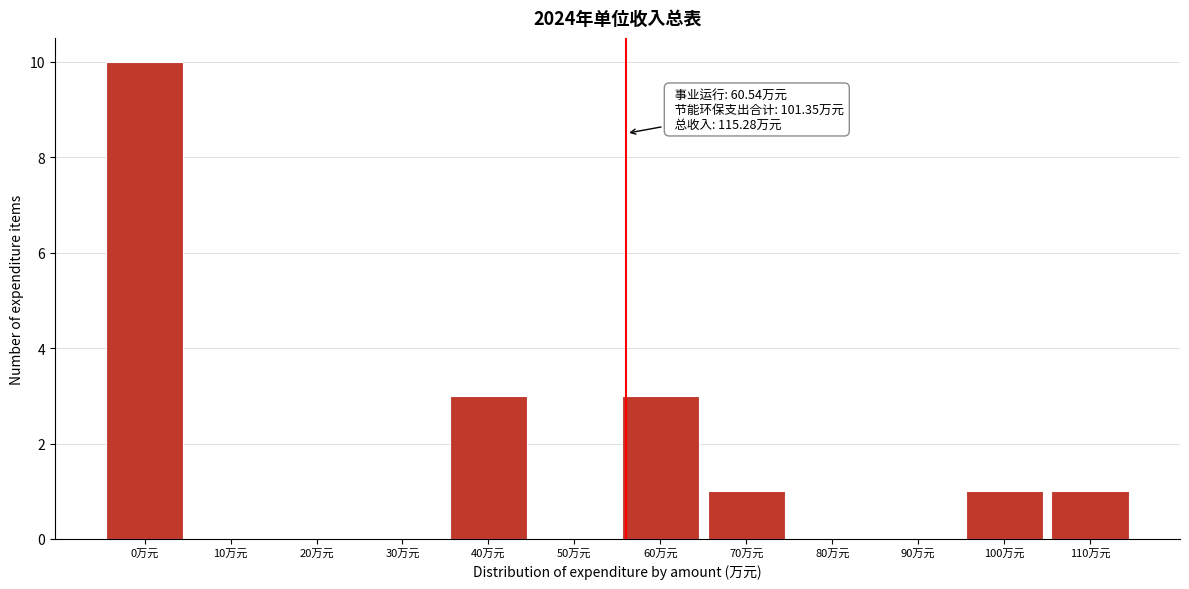

Reading right to left, what are all the values shown in this chart?

110万元=1	100万元=1	90万元=0	80万元=0	70万元=1	60万元=3	50万元=0	40万元=3	30万元=0	20万元=0	10万元=0	0万元=10